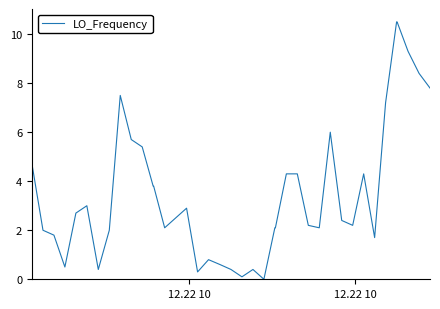

Count the number of data series in this chart.

1